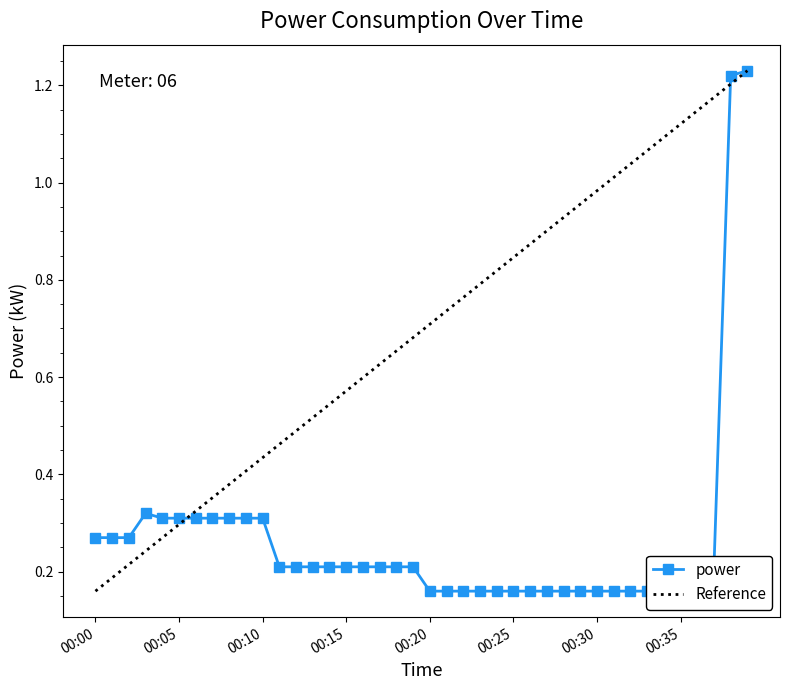

What is the sum of the values at 00:32 and 00:29?

0.3